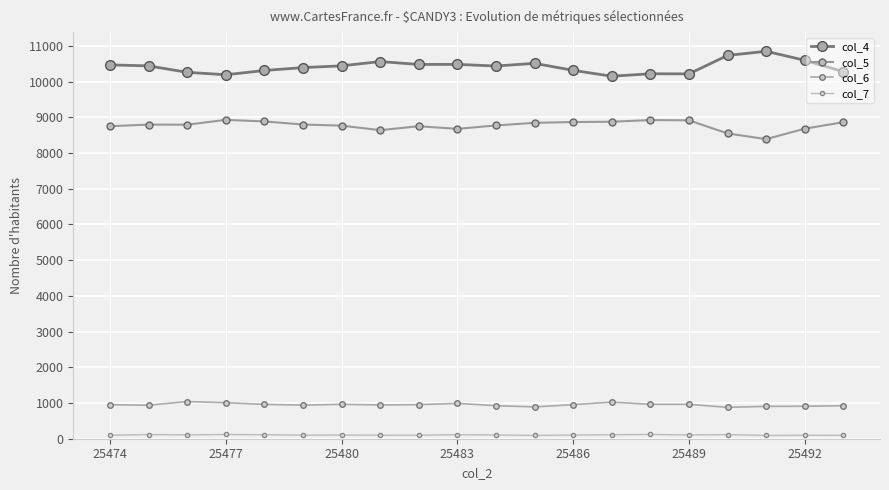

How many lines are shown in the chart?

4